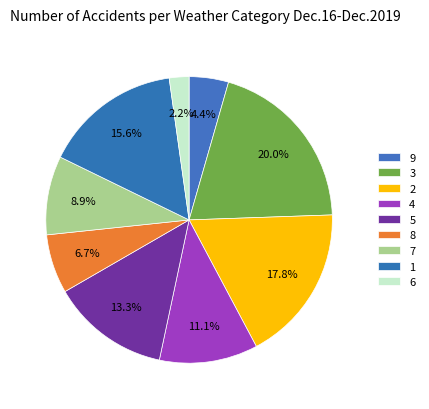

How many slices are in this pie chart?

9